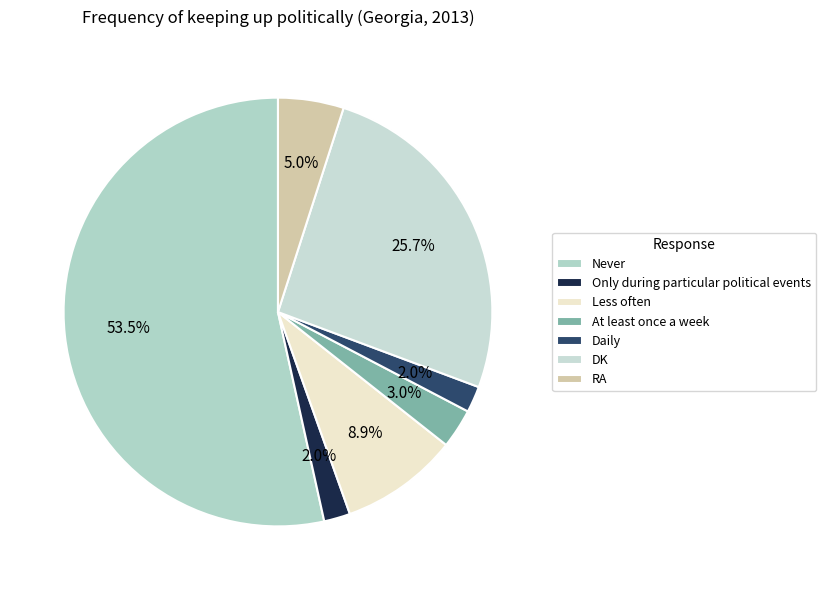

What is the smallest slice in the pie chart?

Only during particular political events